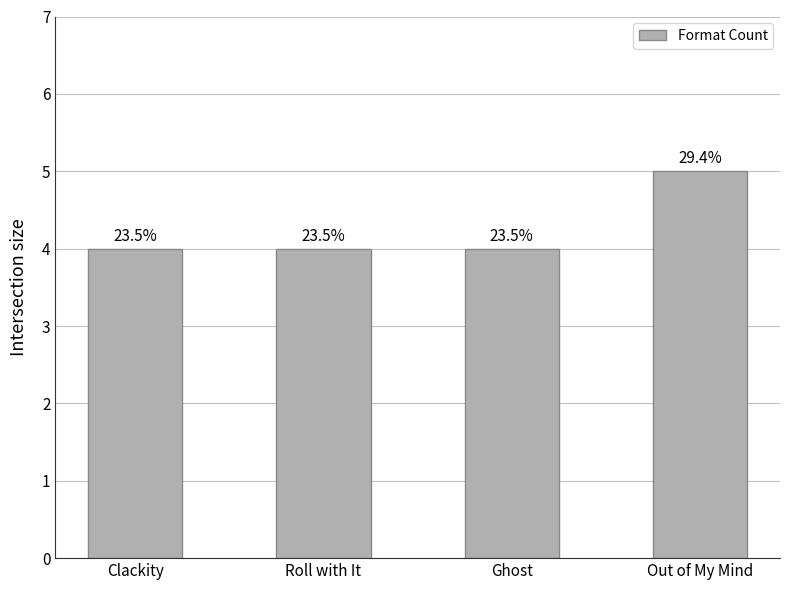

What is the greatest value displayed?

5